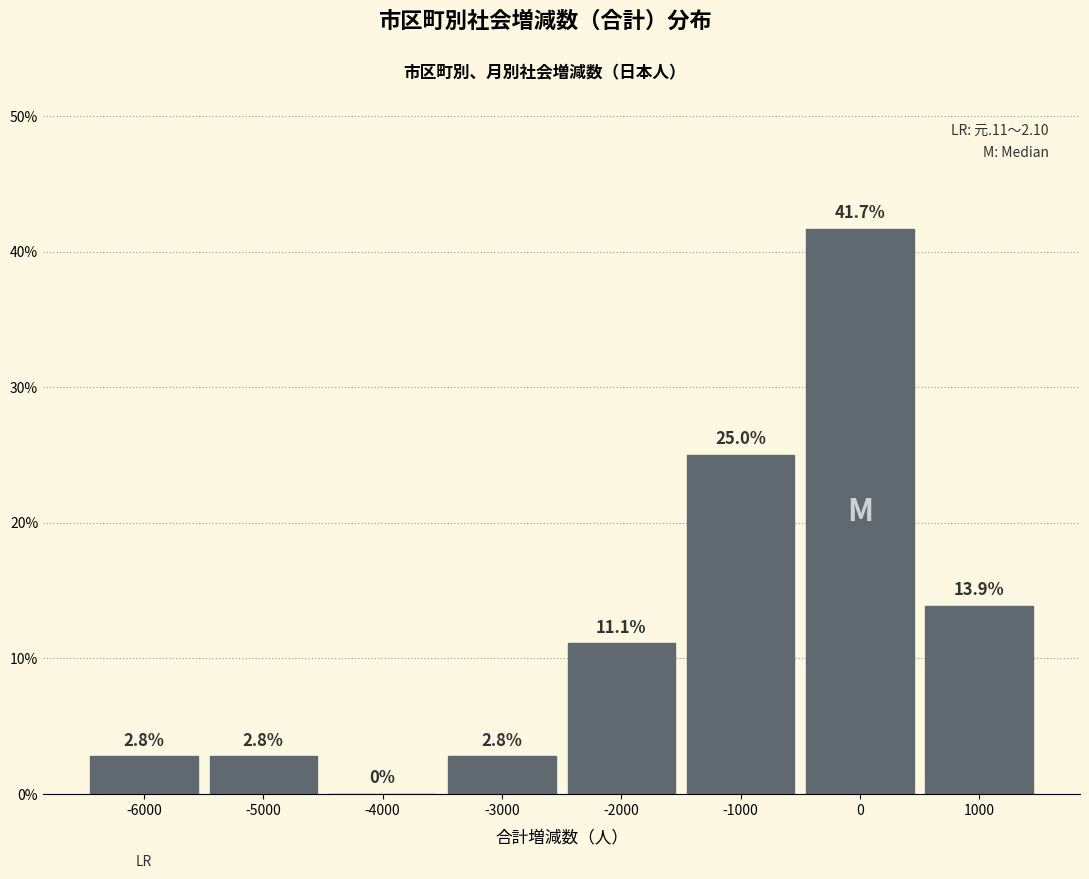

Reading left to right, list every bar in this chart as the range it spans on the x-axis followed by its height.

-6500 to -5500: 2.8
-5500 to -4500: 2.8
-4500 to -3500: 0.0
-3500 to -2500: 2.8
-2500 to -1500: 11.1
-1500 to -500: 25.0
-500 to 500: 41.7
500 to 1500: 13.9